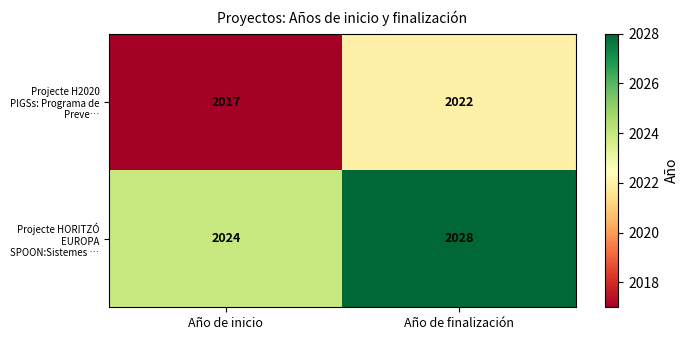

What is the smallest value displayed?

2017